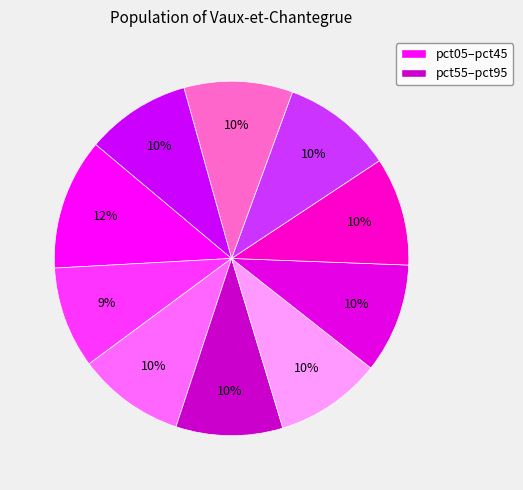

Which slice is the smallest?

pct15